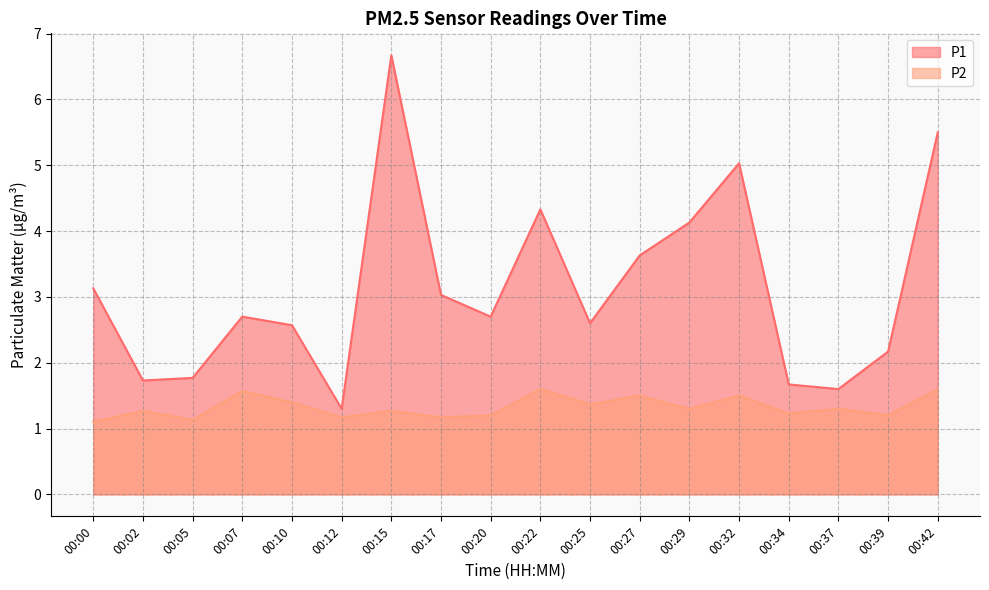

How many lines are shown in the chart?

2